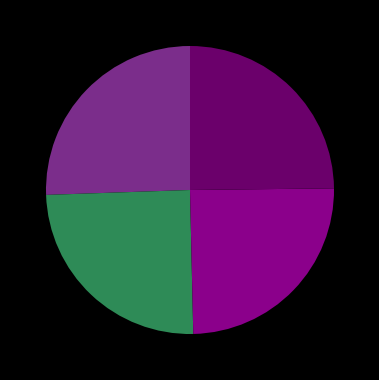

Is there any slice that represents more than half of the pie?

No